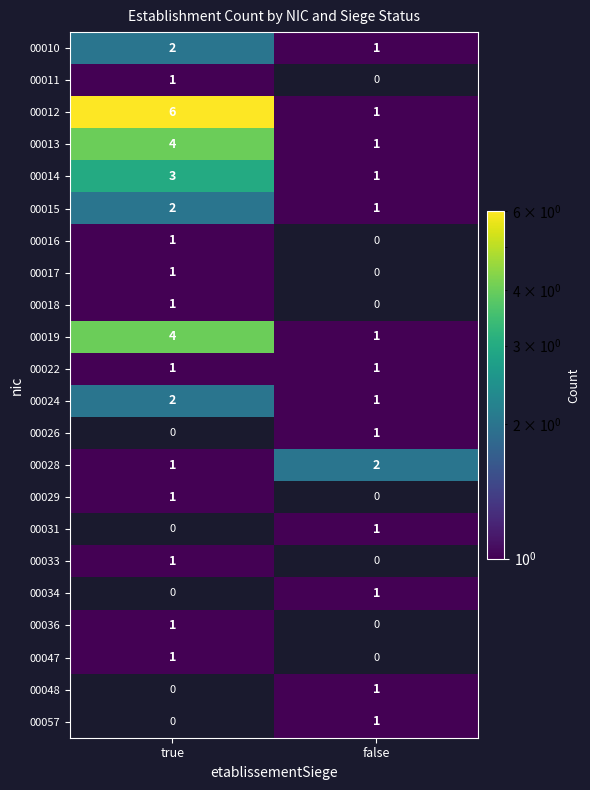

Is it true that 00036 equals 1 at true?

True